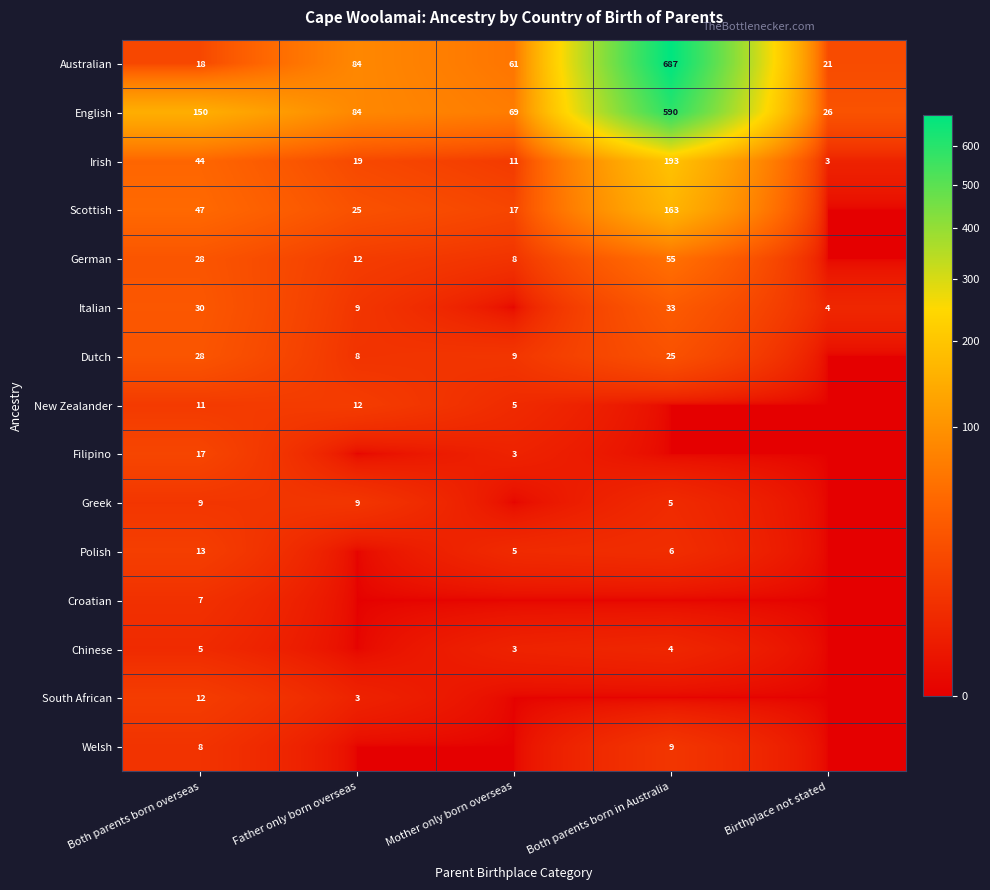

Rank the categories by Italian value from lowest to highest.

Mother only born overseas, Birthplace not stated, Father only born overseas, Both parents born overseas, Both parents born in Australia